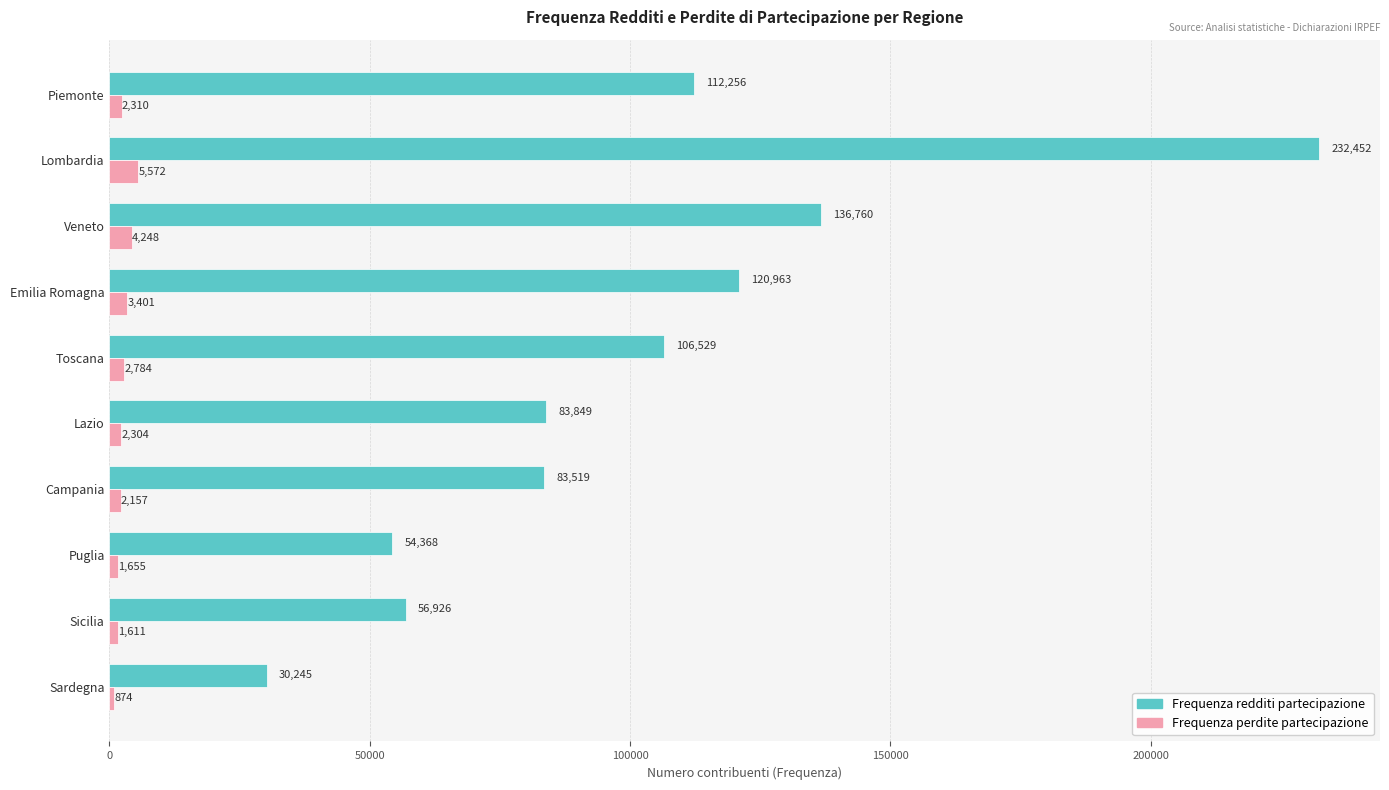

At which label does Frequenza perdite partecipazione reach its minimum?

Sardegna